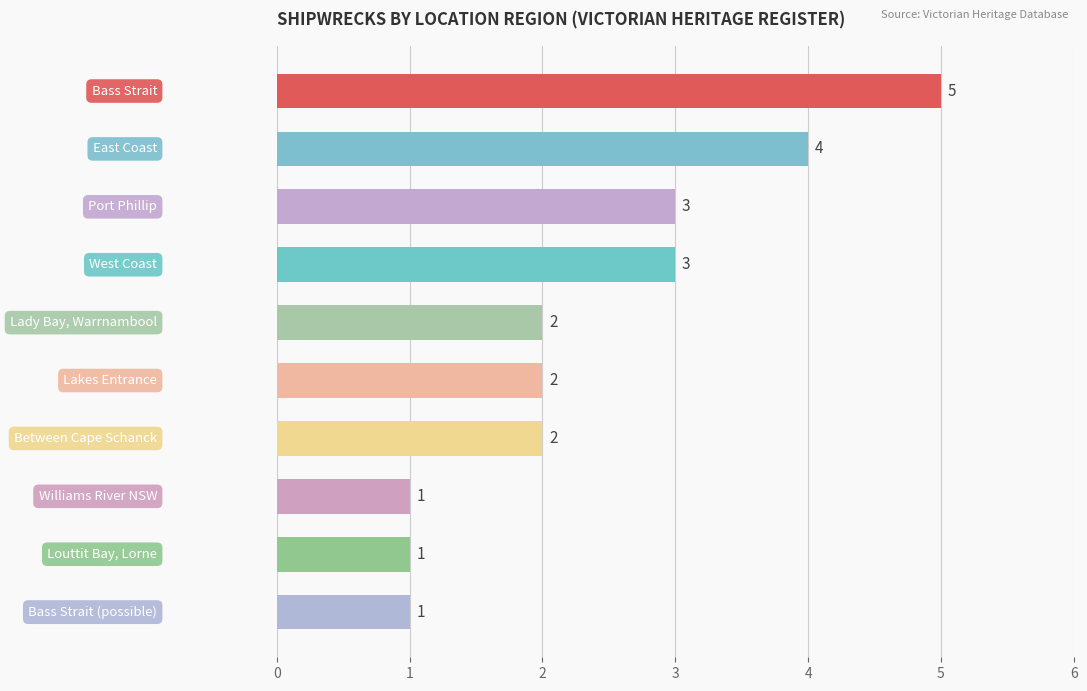

What is the maximum value shown in the chart?

5